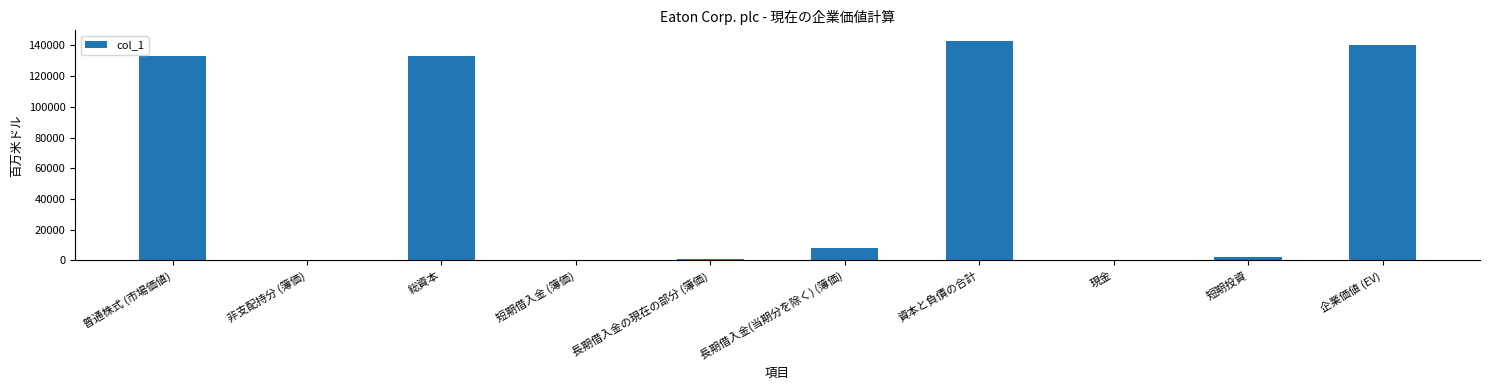

What is the average value?

56087